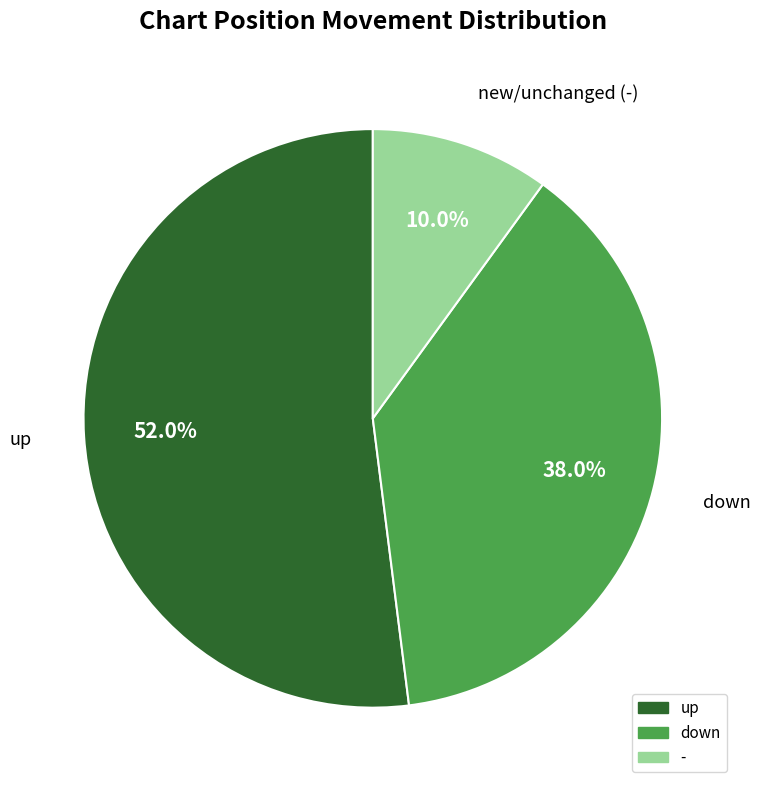

Rank the categories by value from highest to lowest.

up, down, -